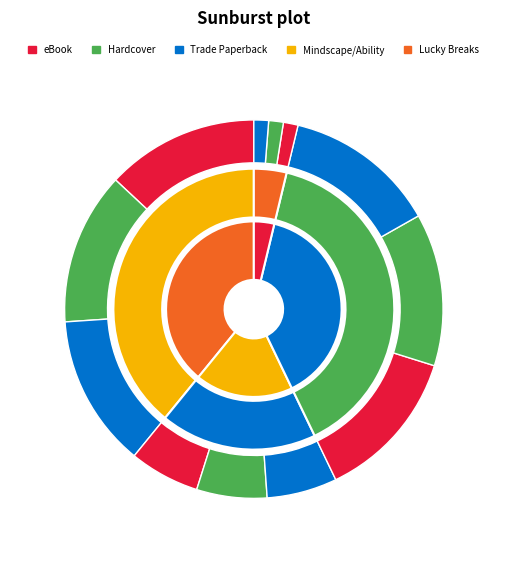

To the nearest percent, what is the average slice percentage?

33%